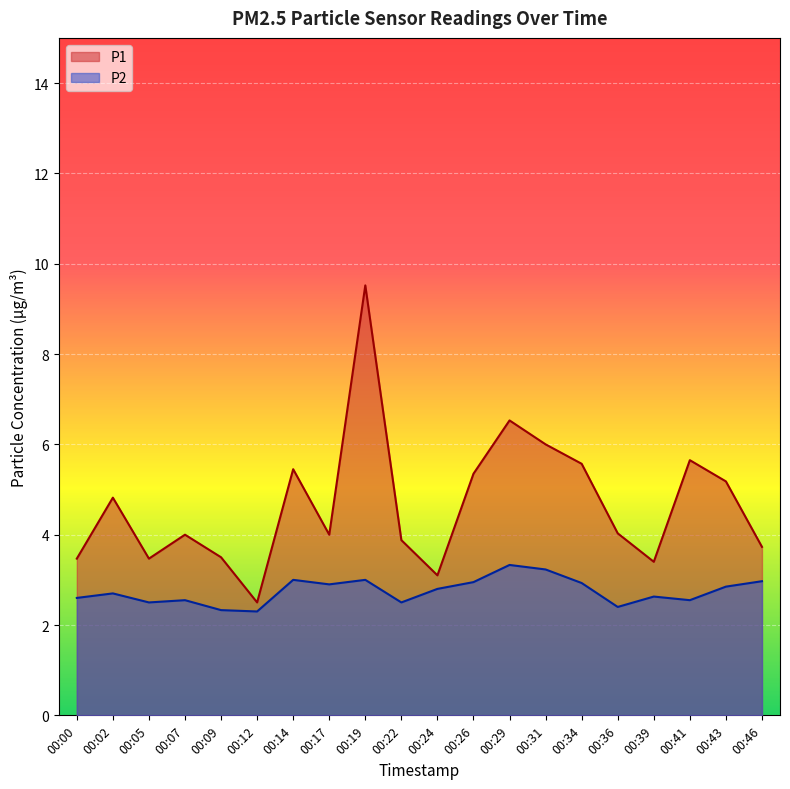

True or false: P2 and P1 cross at least once.

False